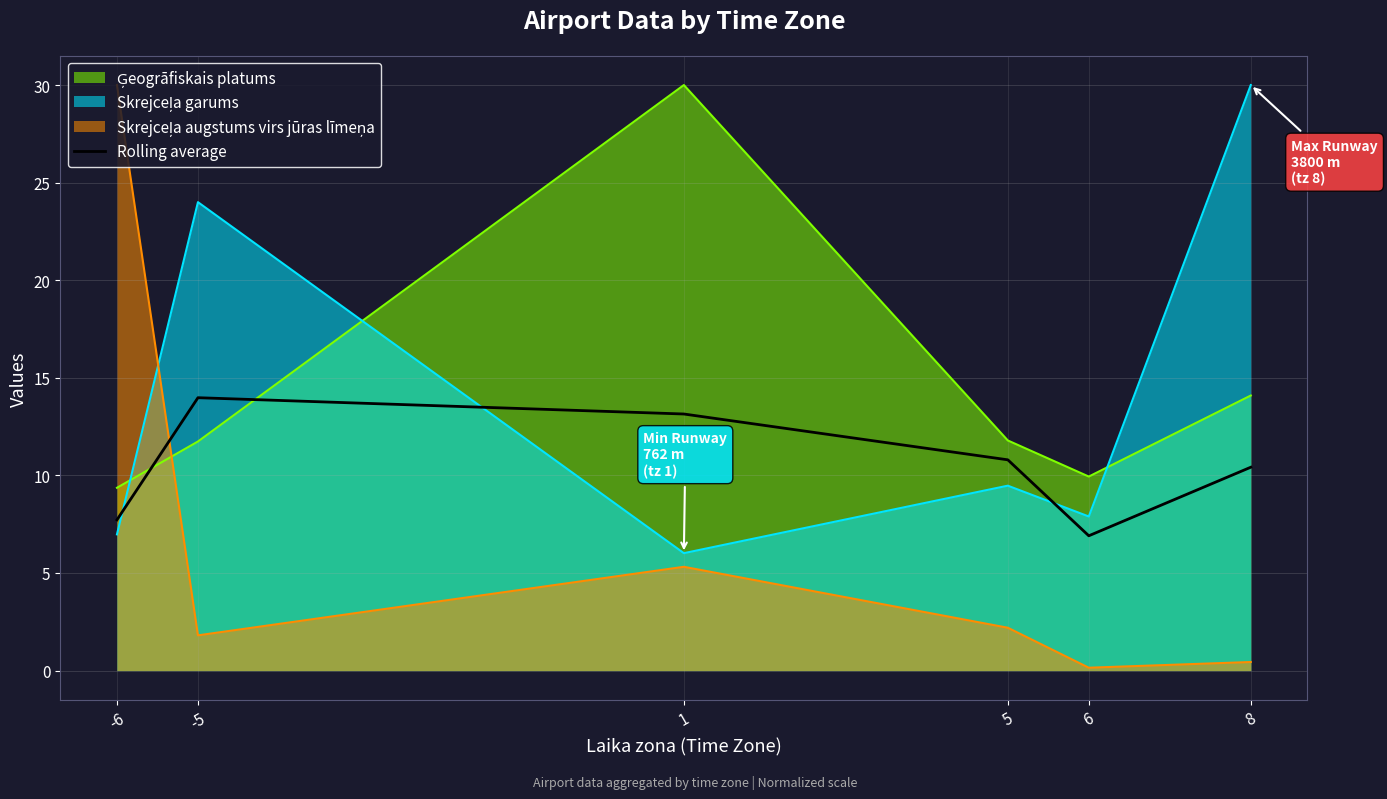

What is the maximum value shown in the chart?

30.0